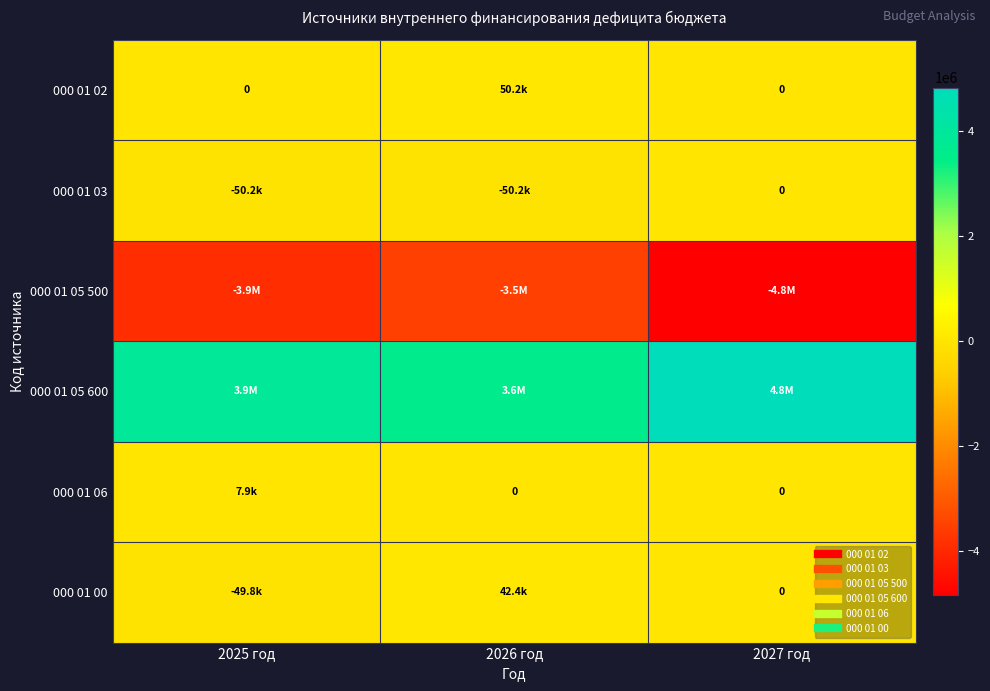

The value of 000 01 05 500 at 2025 год is -2197230.6. True or false?

False